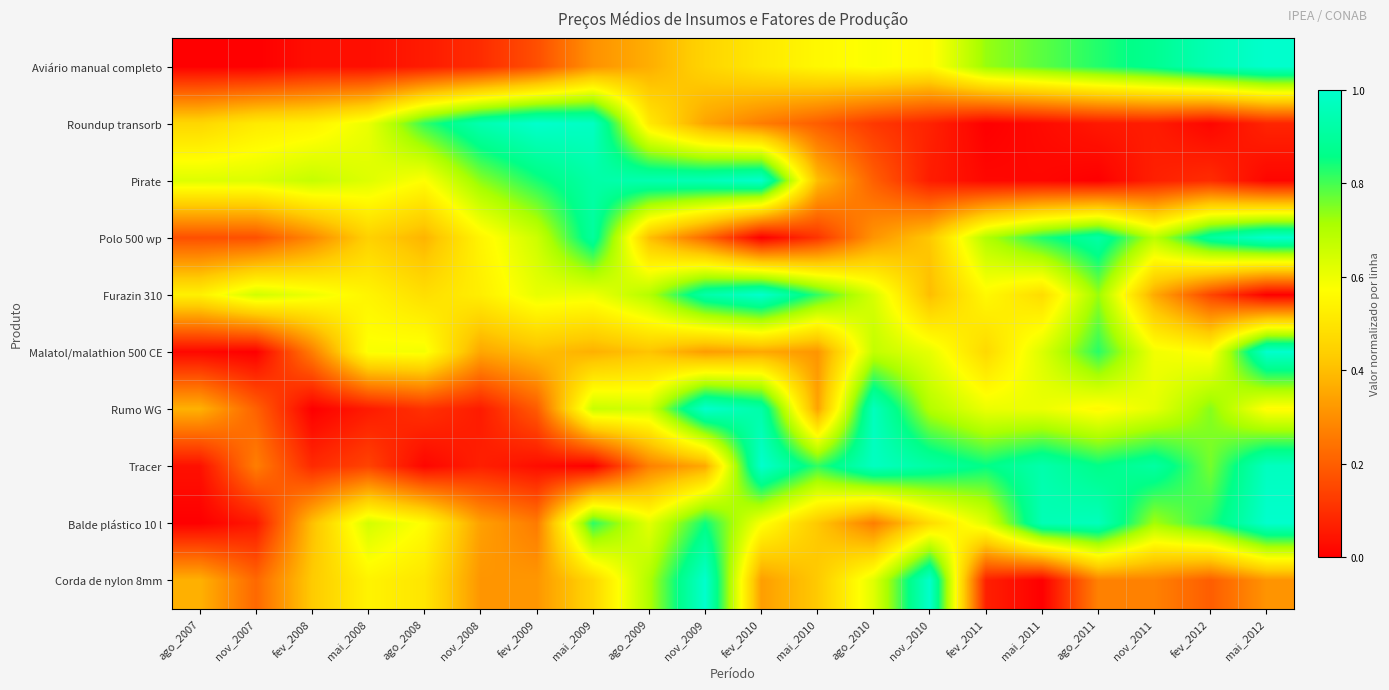

What is the difference between the highest and lowest values at fev_2008?

0.7